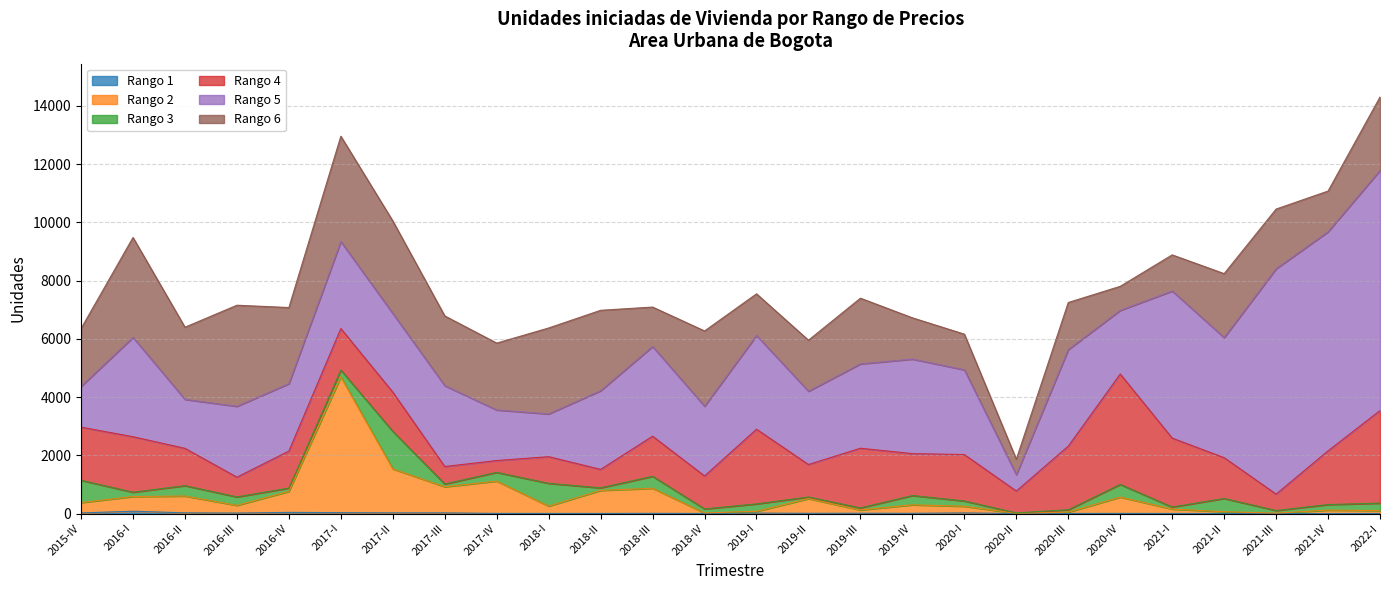

At 2021-II, list the series in order from largest to smallest.

Rango 5, Rango 6, Rango 4, Rango 3, Rango 2, Rango 1